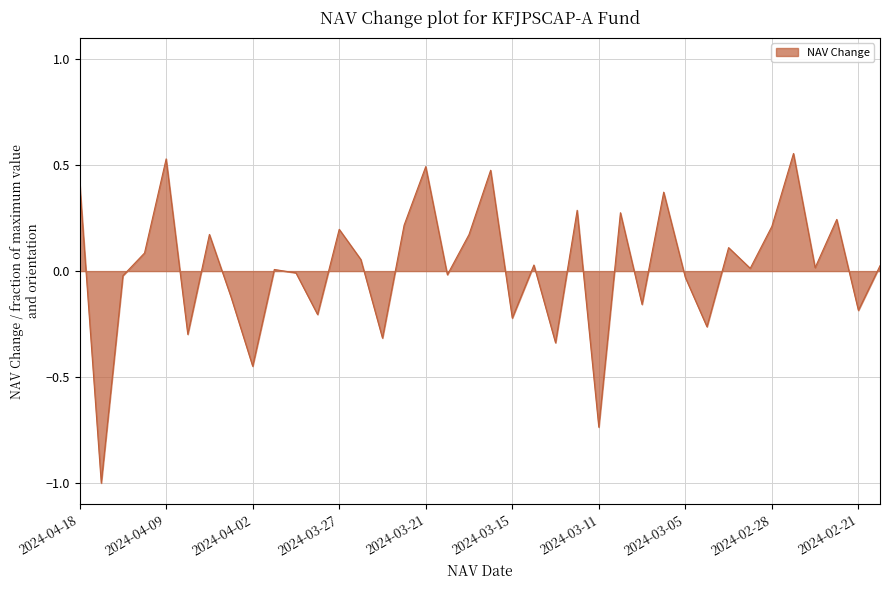

How many data points are above 0?

22